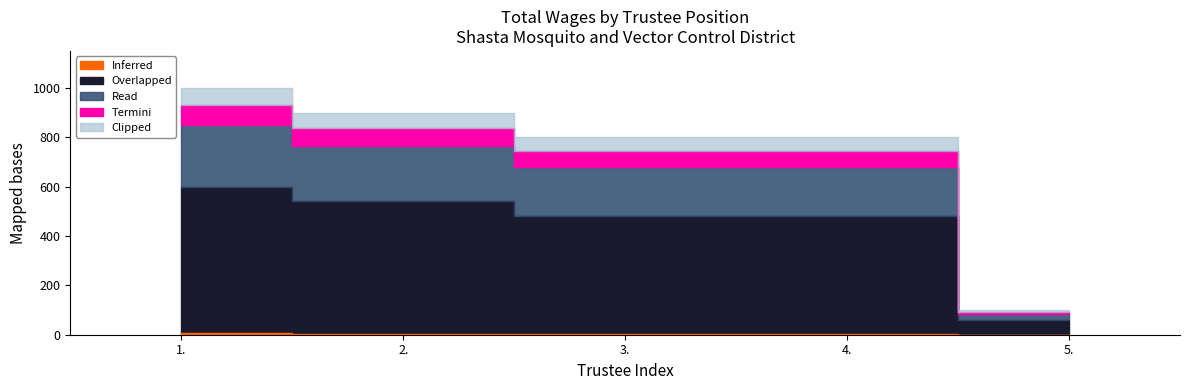

The chart shows a value of 900 at 2.. True or false?

True